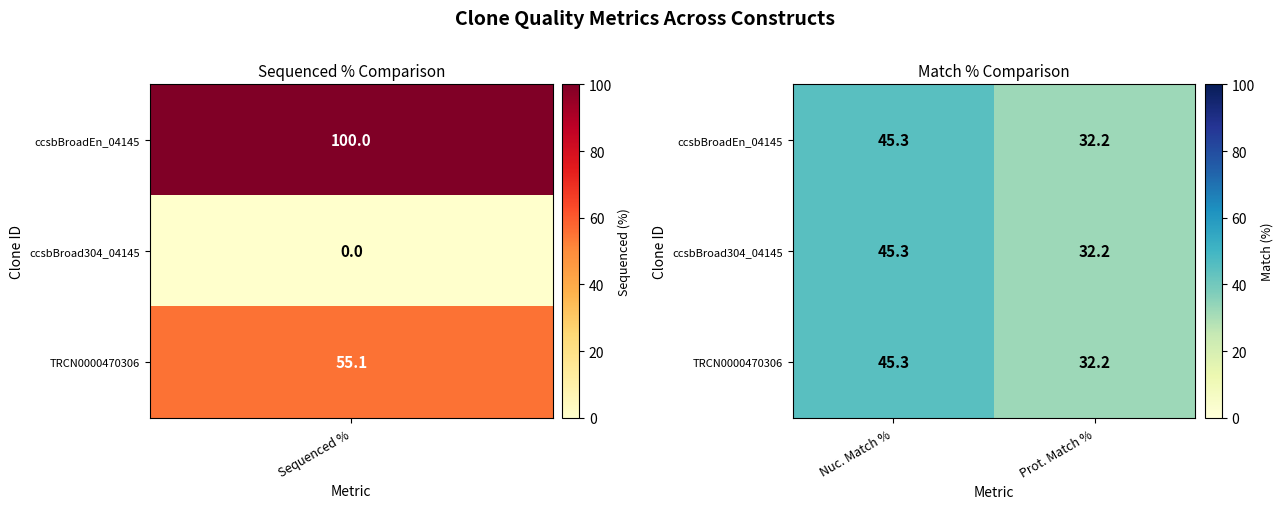

What is the sum of all TRCN0000470306 values?

77.5